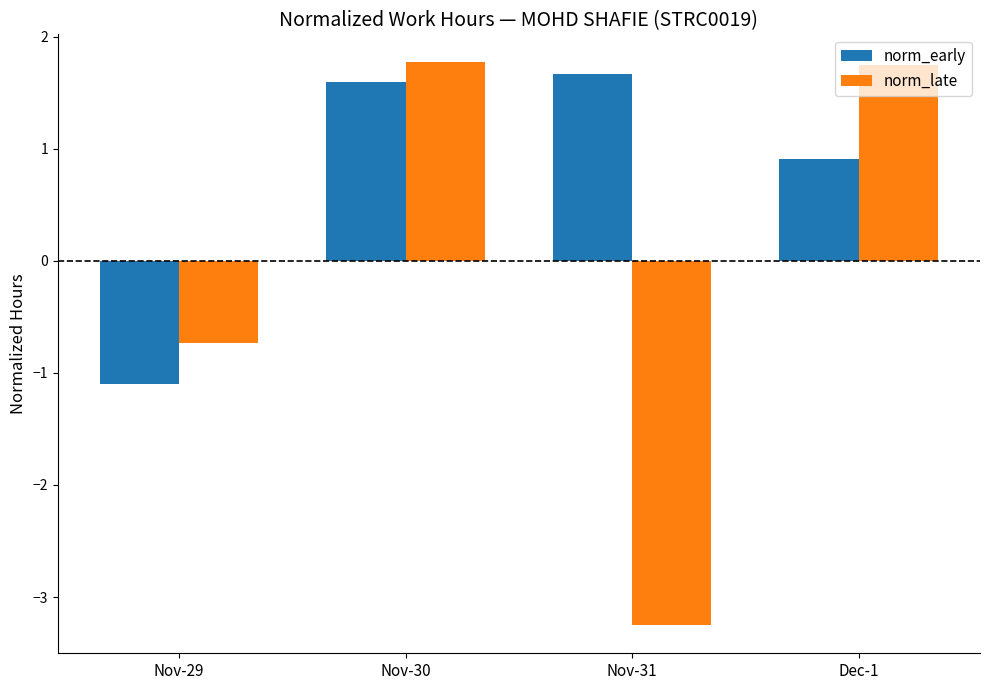

What are all the series names shown in the legend?

norm_early, norm_late